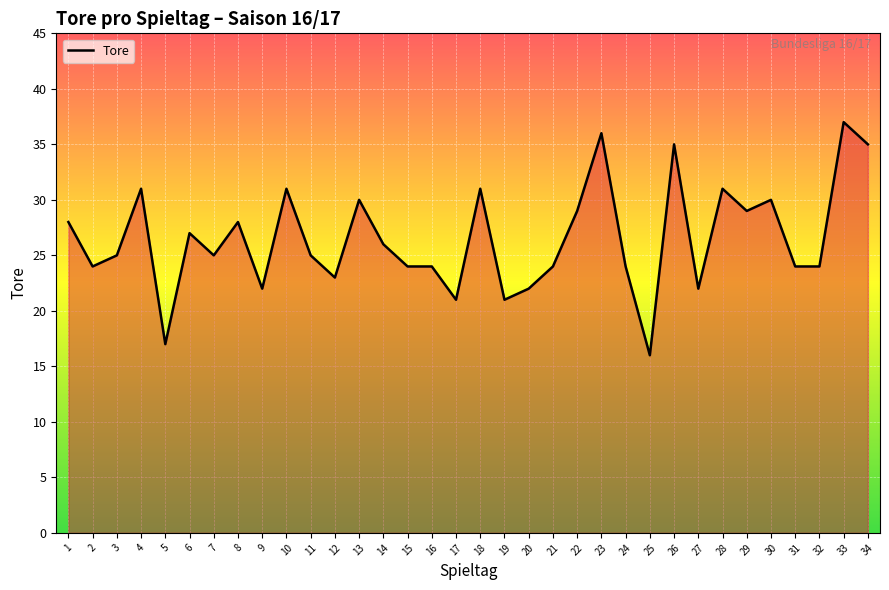

Which category has the highest value across all series?

33